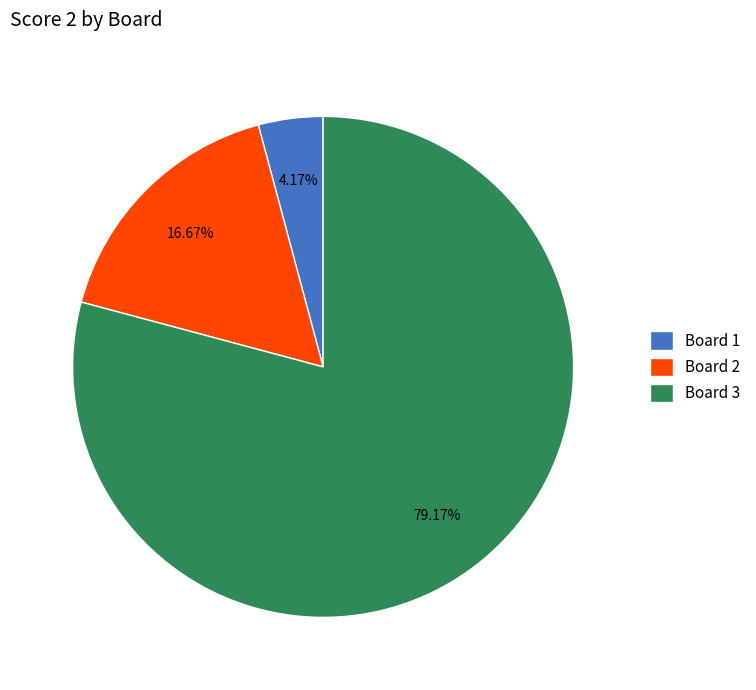

Which has a higher value, Board 2 or Board 3?

Board 3